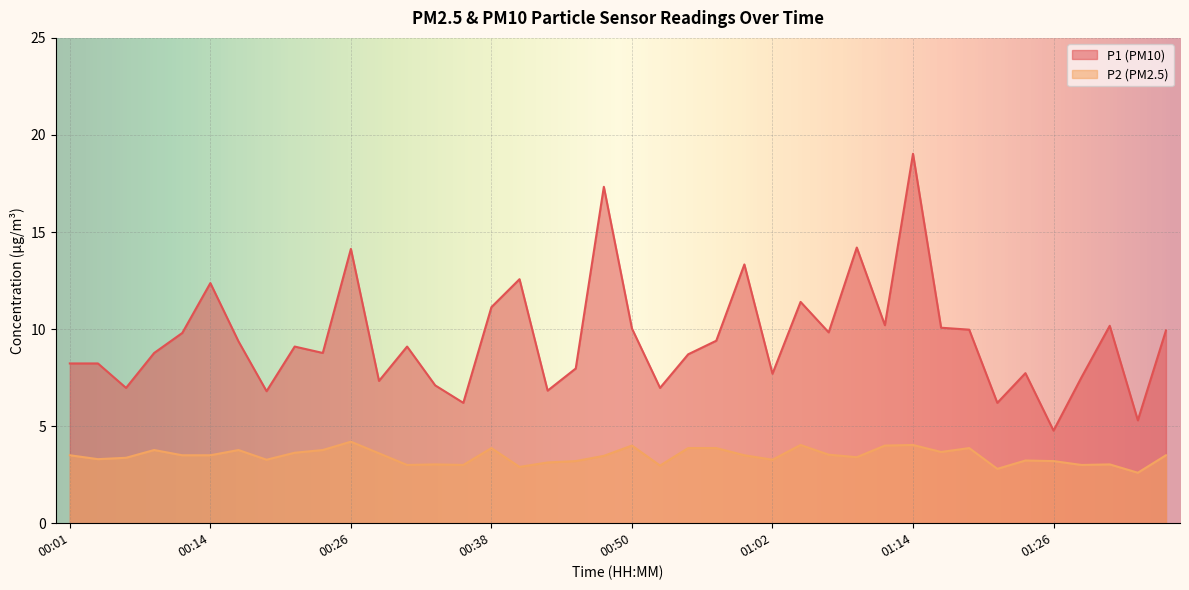

What is the greatest value displayed?

19.0